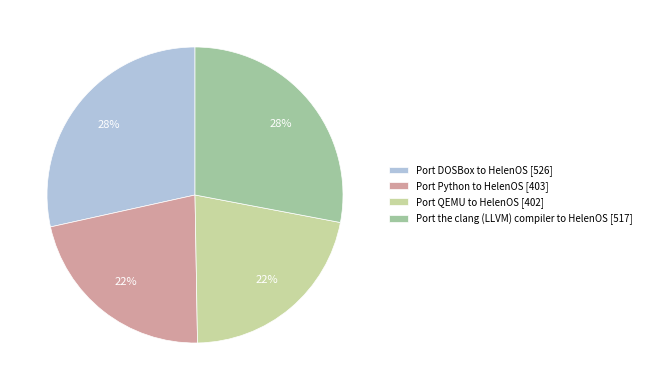

To the nearest percent, what is the combined percentage of Port the clang (LLVM) compiler to HelenOS [517] and Port DOSBox to HelenOS [526]?

56%